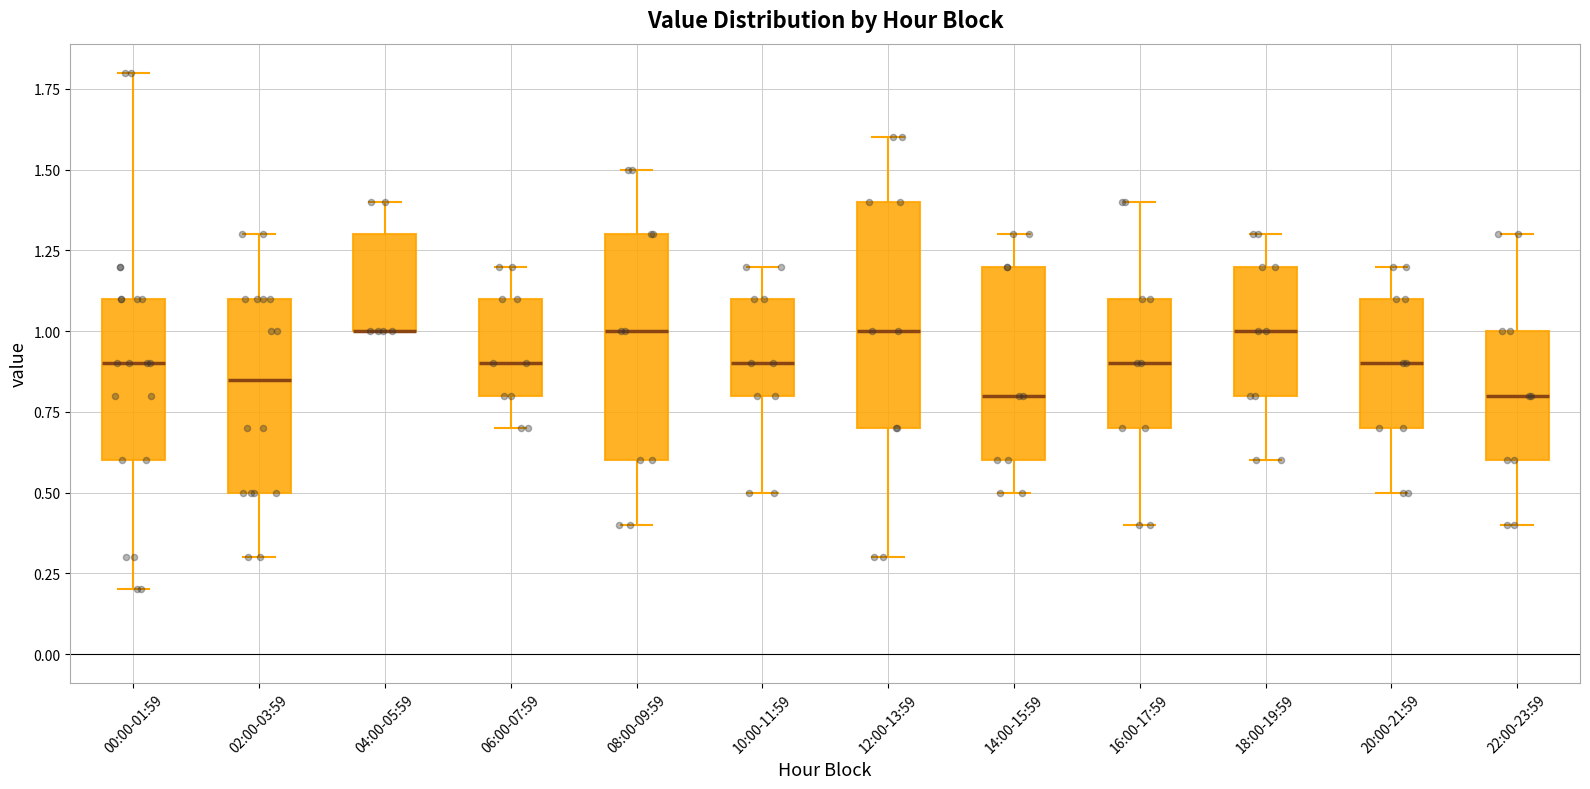

Reading left to right, read every box against the y-axis: the position of its median line, the range the box covers, and the ends of its whiskers. The values are not printed on the chart, so give them approximately, as read against the axis.

00:00-01:59: median 0.90, box 0.60 to 1.10, whiskers 0.20 to 1.80
02:00-03:59: median 0.85, box 0.50 to 1.10, whiskers 0.30 to 1.30
04:00-05:59: median 1.00 (drawn on the box's lower edge), box 1.00 to 1.30, whiskers 1.00 to 1.40
06:00-07:59: median 0.90, box 0.80 to 1.10, whiskers 0.70 to 1.20
08:00-09:59: median 1.00, box 0.60 to 1.30, whiskers 0.40 to 1.50
10:00-11:59: median 0.90, box 0.80 to 1.10, whiskers 0.50 to 1.20
12:00-13:59: median 1.00, box 0.70 to 1.40, whiskers 0.30 to 1.60
14:00-15:59: median 0.80, box 0.60 to 1.20, whiskers 0.50 to 1.30
16:00-17:59: median 0.90, box 0.70 to 1.10, whiskers 0.40 to 1.40
18:00-19:59: median 1.00, box 0.80 to 1.20, whiskers 0.60 to 1.30
20:00-21:59: median 0.90, box 0.70 to 1.10, whiskers 0.50 to 1.20
22:00-23:59: median 0.80, box 0.60 to 1.00, whiskers 0.40 to 1.30